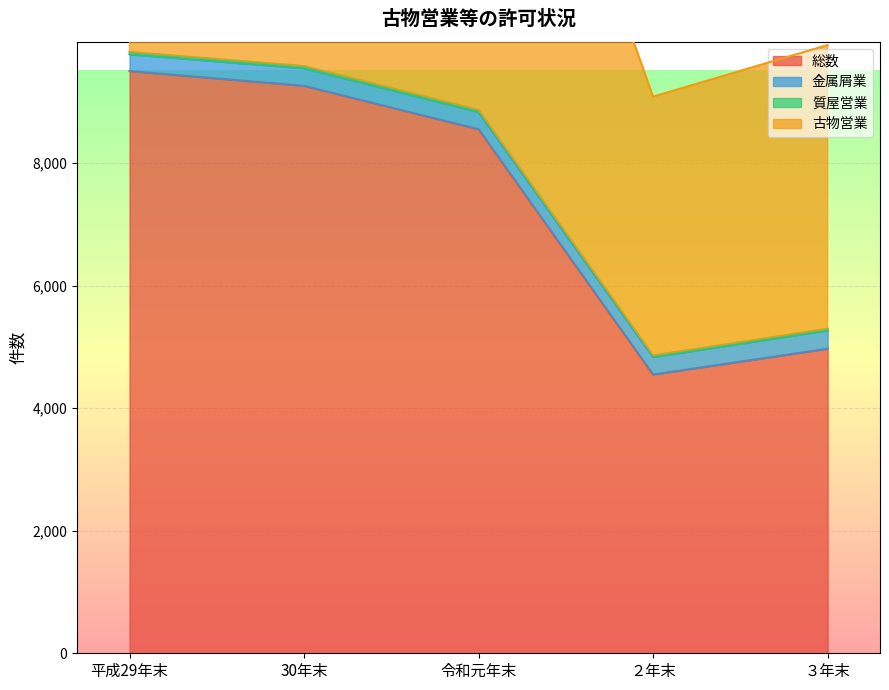

True or false: 古物営業 and 総数 intersect in this chart.

False